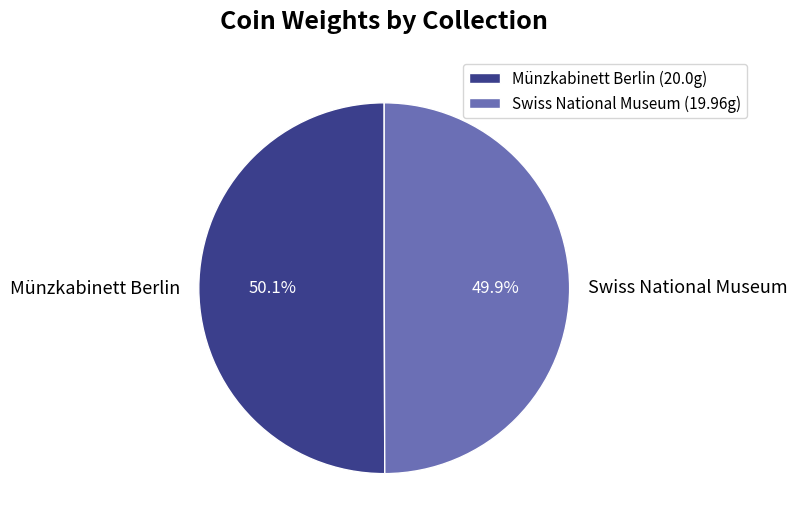

Does any single category account for the majority?

Yes